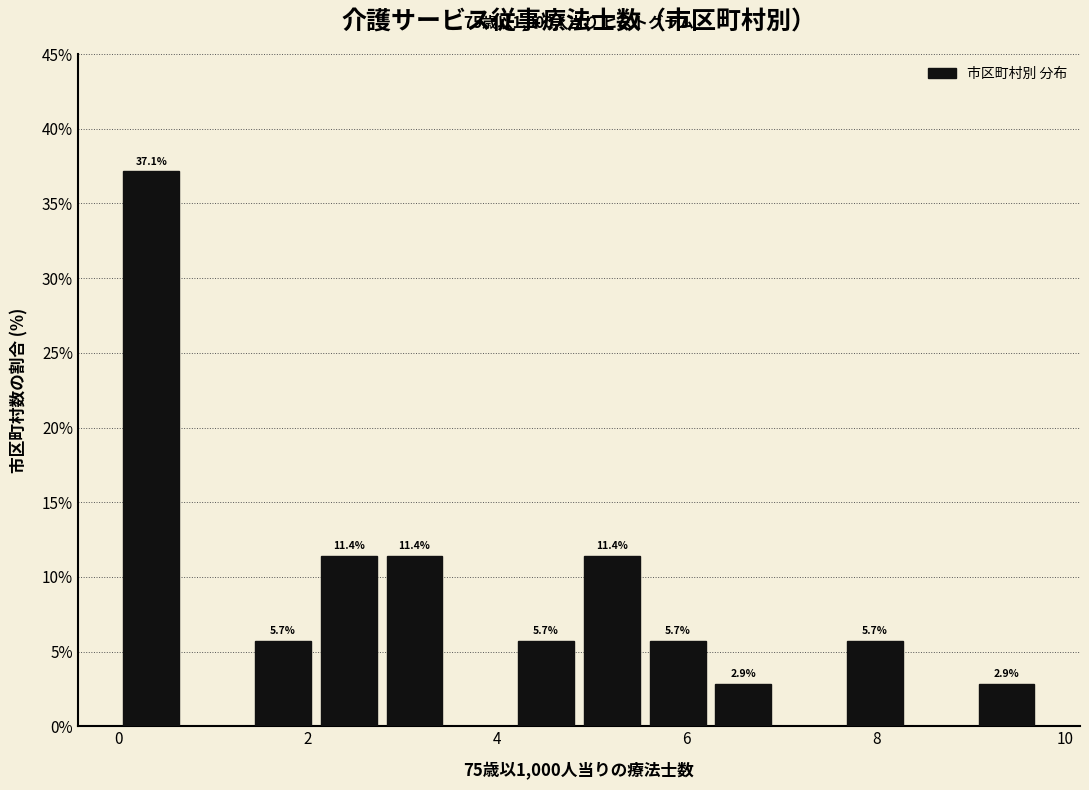

Read against the x-axis, roughly where is the centre of the tallest bar?

0.4